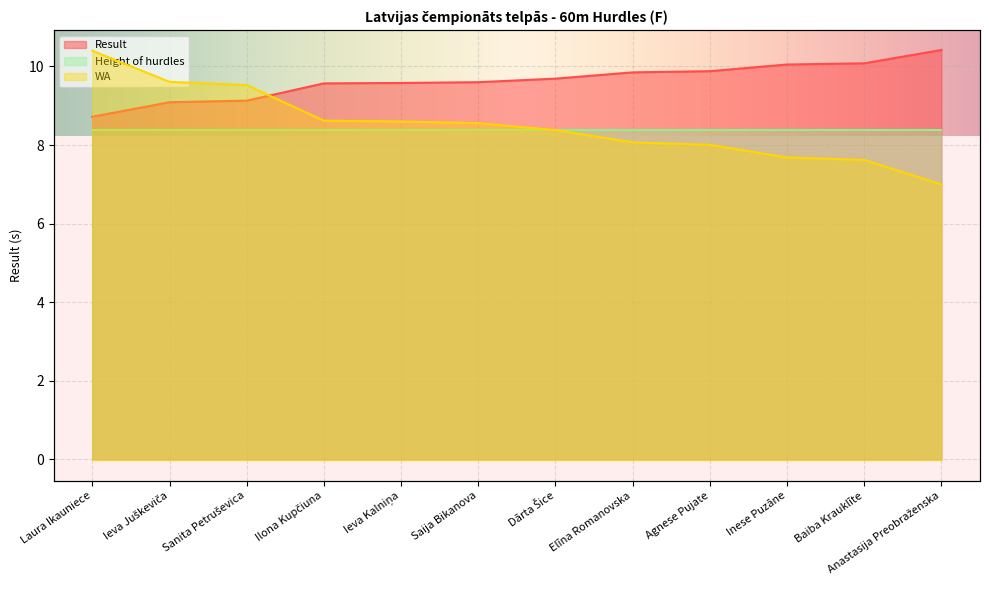

What is the difference between the Result values at Ieva Juškeviča and Laura Ikauniece?

0.4